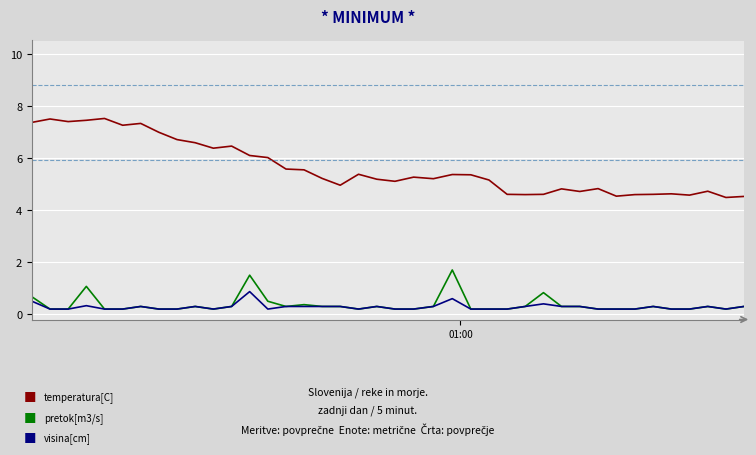

What is the greatest value displayed?

7.5